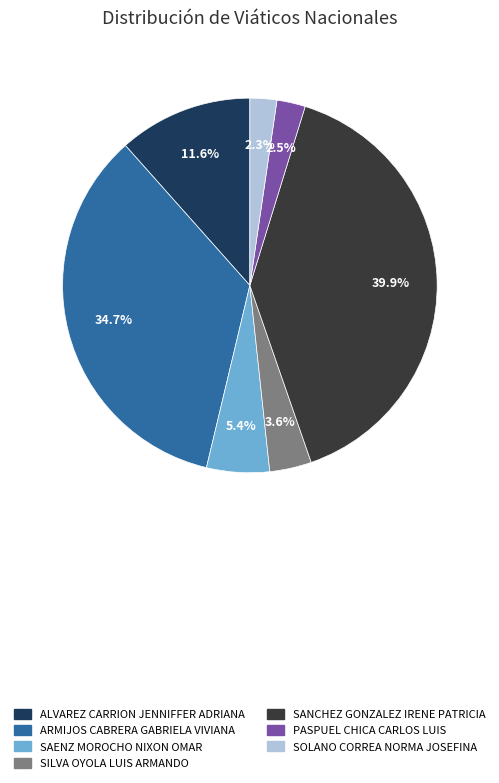

What percentage is the SOLANO CORREA NORMA JOSEFINA slice, to the nearest percent?

2%